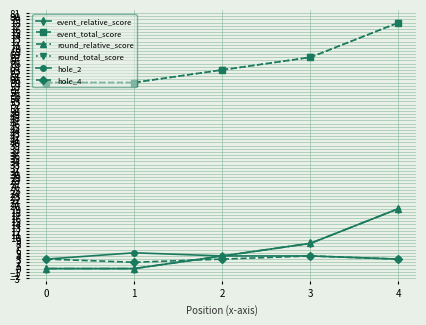

Does the chart have visible grid lines?

Yes